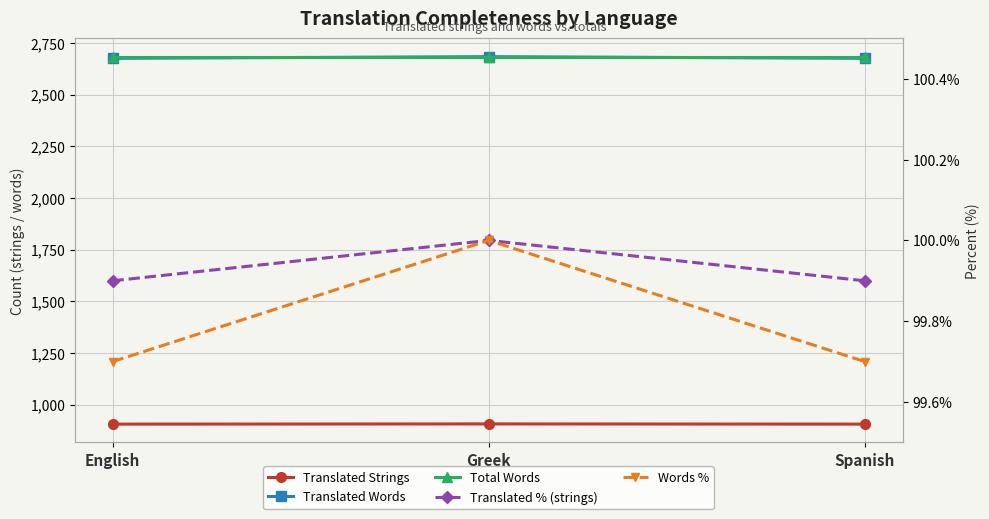

How many distinct data groups are displayed?

5